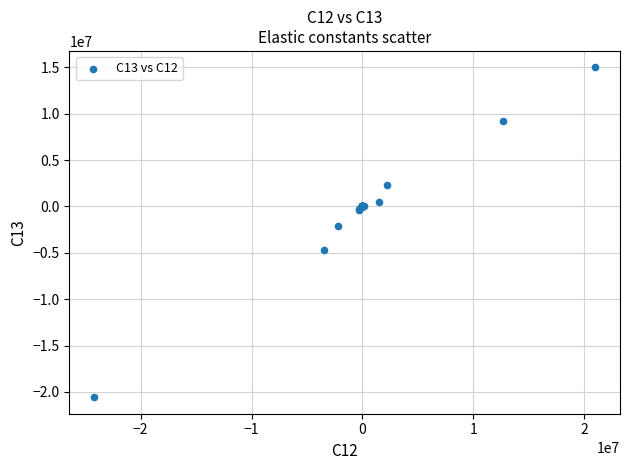

What Y value in the scatter plot is closest to -2790679?

-2134512.2